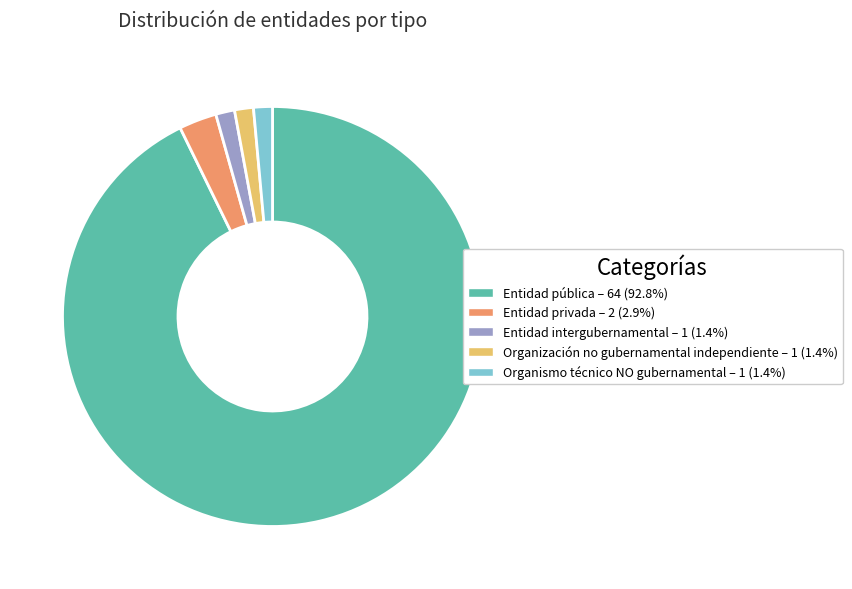

Approximately how many times larger is the value at Entidad pública compared to Entidad intergubernamental?

64.0